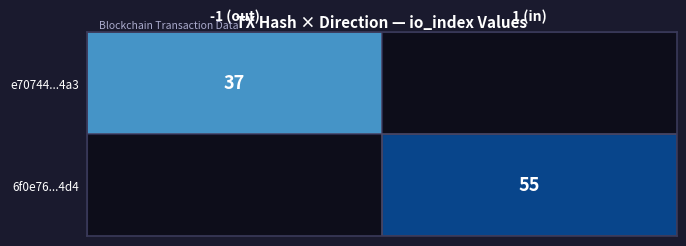

The e70744...4a3 series shows 37 at -1 (out). True or false?

True